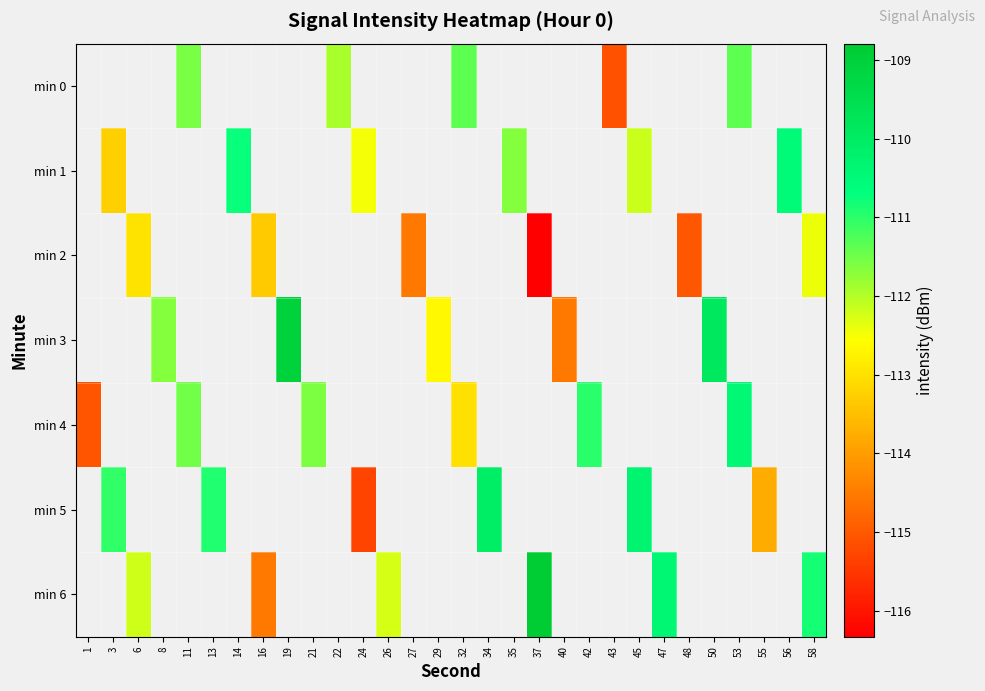

How many values in min 2 are below zero?

6